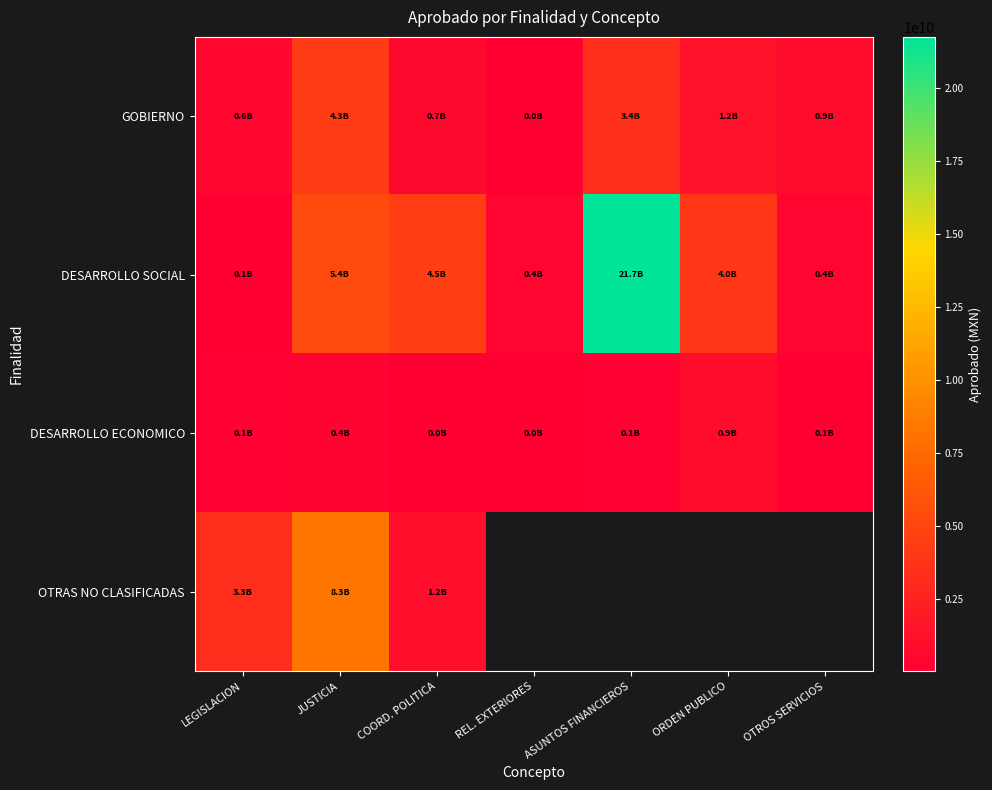

Rank the series at ASUNTOS FINANCIEROS from highest to lowest value.

DESARROLLO SOCIAL, DESARROLLO ECONOMICO, OTRAS NO CLASIFICADAS, GOBIERNO